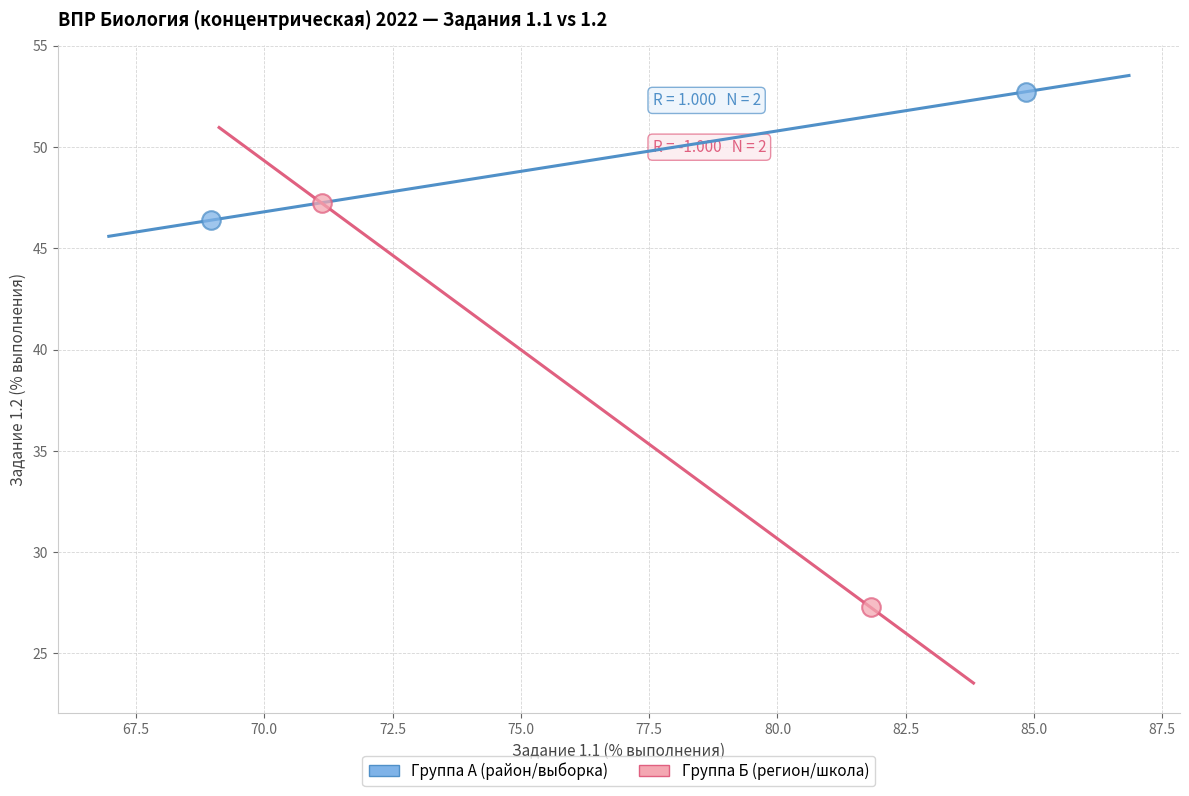

What are all the series names shown in the legend?

Группа А (район/выборка), Группа Б (регион/школа)